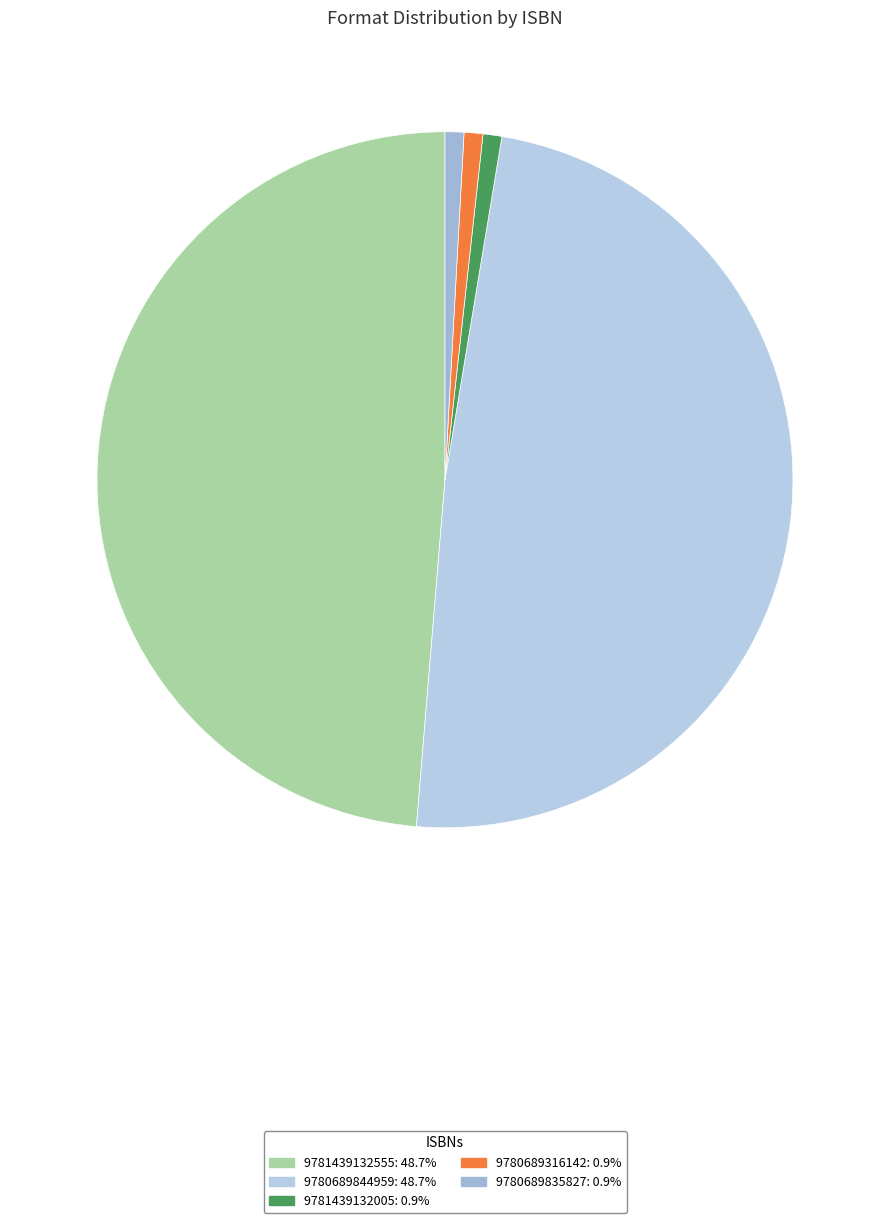

Does 9780689835827 represent more than half of the total?

No